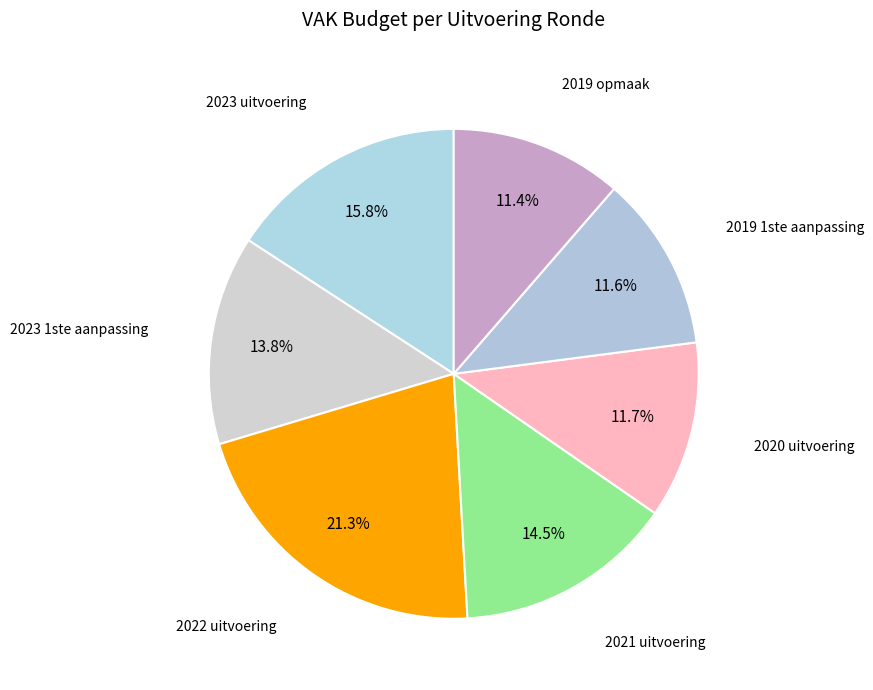

How many slices are in this pie chart?

7